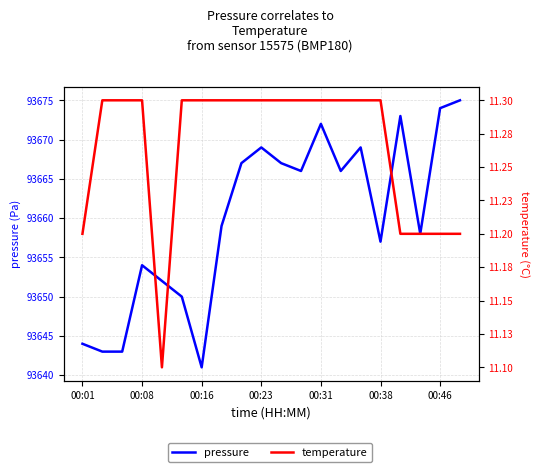

How many lines are shown in the chart?

2